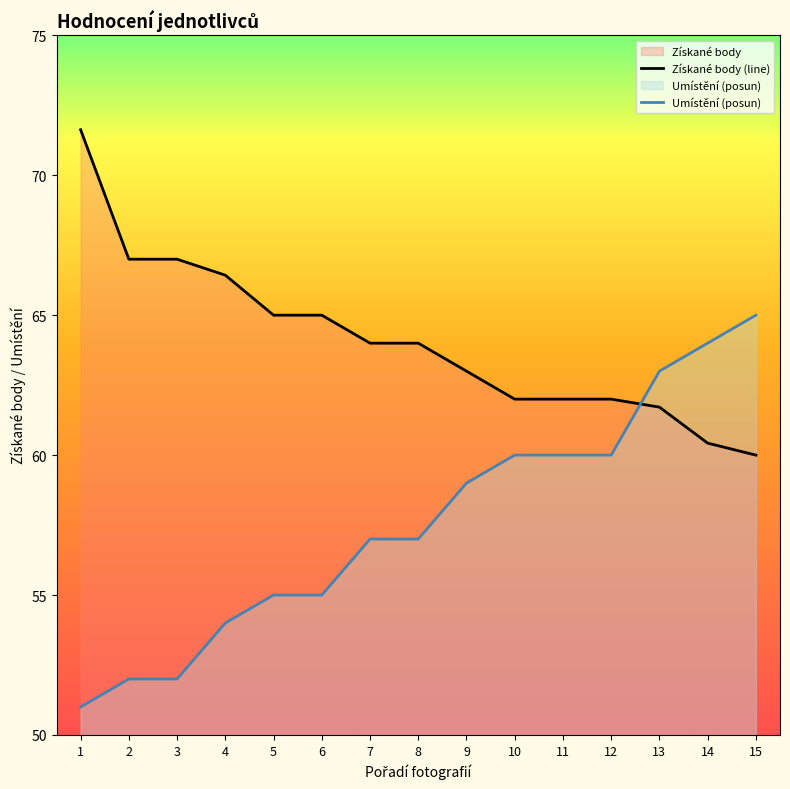

True or false: Umístění has a value of 52.0 at 2.

True